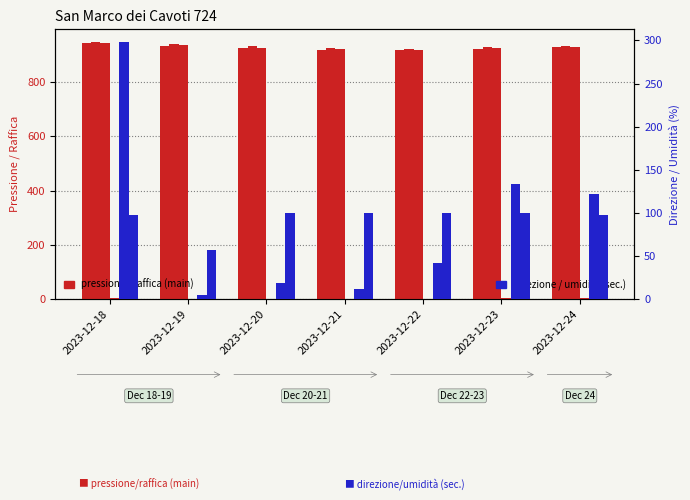

Reading right to left, what are all the values shown in this chart?

Pressione atm Min: 929.3	922.8	918.0	920.4	924.4	932.8	942.6
Pressione atm Max: 932.9	929.4	922.9	925.8	932.8	942.5	947.4
Pressione atm Grezzo: 931.0	925.8	919.8	923.9	927.2	937.7	944.7
Raffica vento Min: 5.1	4.7	2.1	1.6	0.8	0.7	4.2
Direzione vento Min: 122.0	133.0	42.0	12.0	19.0	5.0	298.0
Umidita aria Max: 98.0	100.0	100.0	100.0	100.0	57.0	98.0